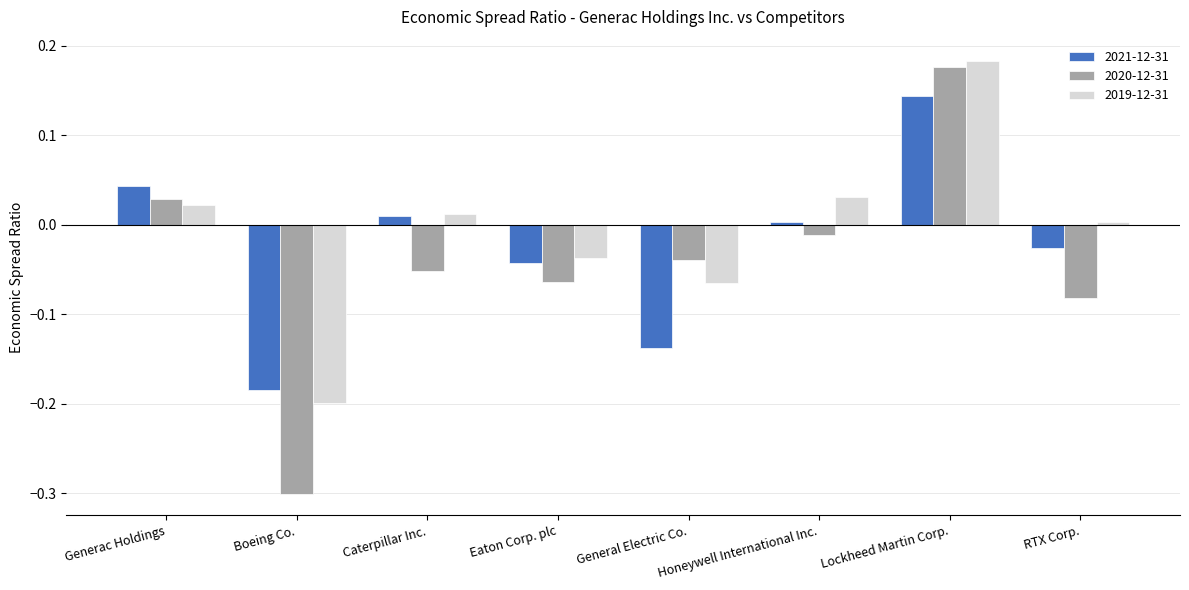

At which label does 2021-12-31 reach its minimum?

Boeing Co.